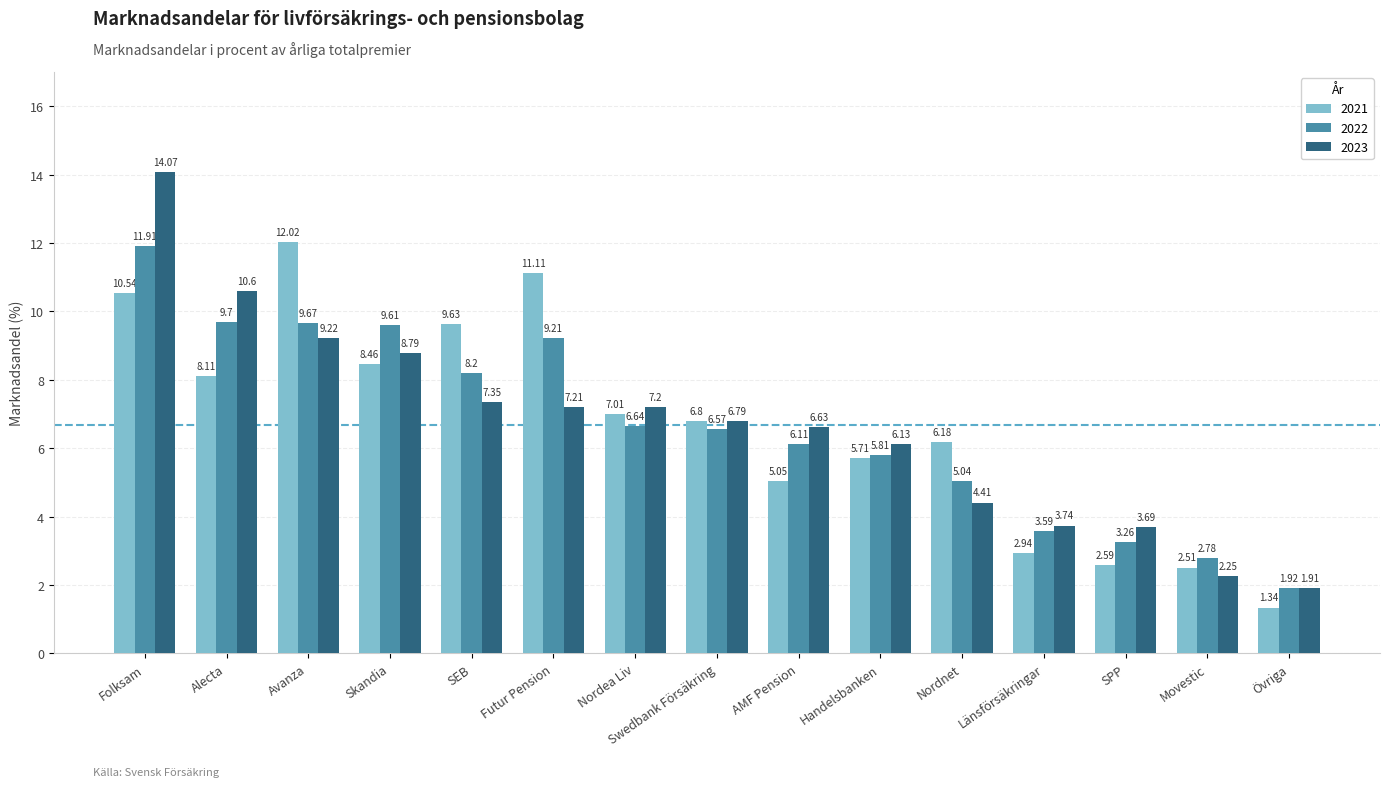

What is the difference between the 2022 values at Handelsbanken and Swedbank Försäkring?

0.8